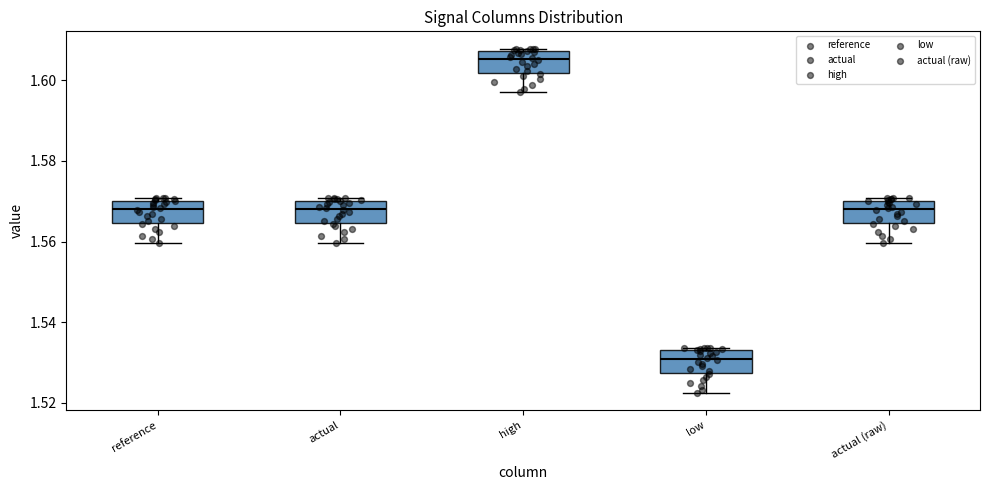

Reading left to right, transcribe this box plot: for each box, give where its median line is, the range the box spans, and where its two whiskers end, as read against the y-axis. The values are not printed on the chart, so give them approximately, as read against the axis.

reference: median 1.568, box 1.564 to 1.570, whiskers 1.560 to 1.570 (just above the box's upper edge)
actual: median 1.568, box 1.564 to 1.570, whiskers 1.560 to 1.570 (just above the box's upper edge)
high: median 1.606, box 1.602 to 1.608, whiskers 1.598 to 1.608 (just above the box's upper edge)
low: median 1.530, box 1.528 to 1.534, whiskers 1.522 to 1.534 (just above the box's upper edge)
actual (raw): median 1.568, box 1.564 to 1.570, whiskers 1.560 to 1.570 (just above the box's upper edge)